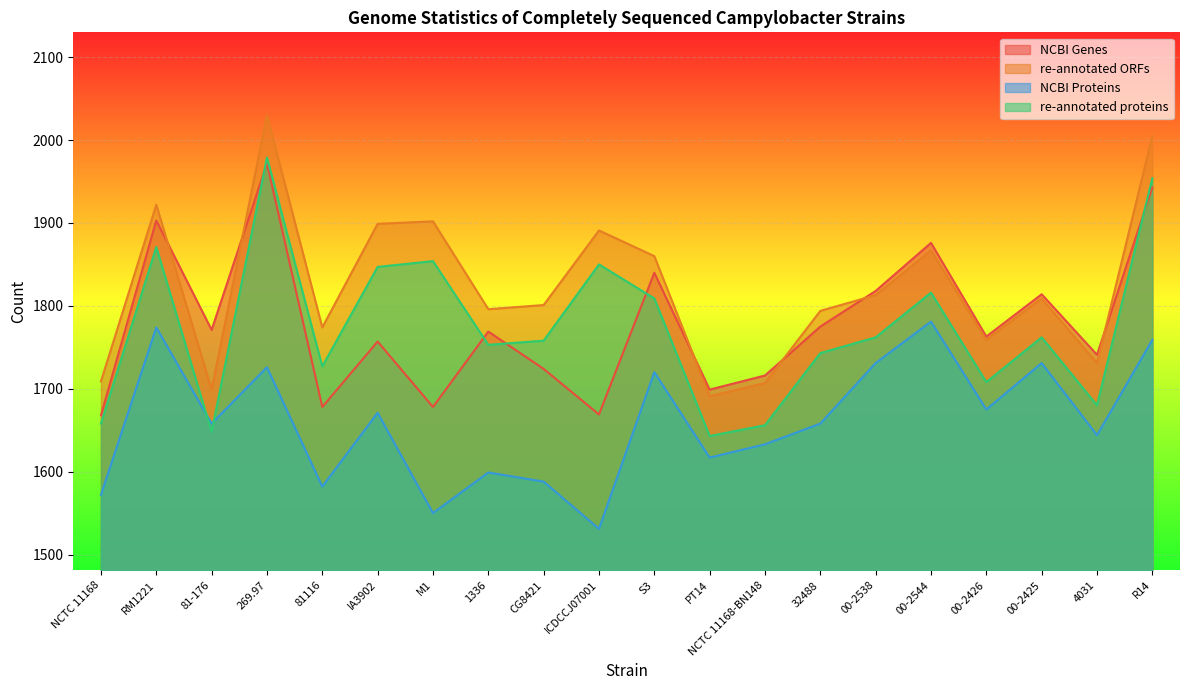

Reading right to left, list all the values displayed in this chart.

NCBI Genes: 1943	1741	1814	1763	1876	1818	1775	1716	1699	1840	1669	1724	1769	1678	1757	1678	1972	1771	1903	1668
re-annotated ORFs: 2005	1731	1809	1759	1867	1813	1794	1707	1691	1860	1891	1801	1796	1902	1899	1774	2030	1699	1922	1709
NCBI Proteins: 1759	1644	1731	1675	1781	1731	1658	1633	1617	1720	1531	1588	1599	1550	1671	1582	1726	1658	1774	1572
re-annotated proteins: 1954	1680	1762	1708	1816	1762	1743	1656	1643	1809	1850	1758	1753	1854	1847	1727	1979	1648	1871	1658